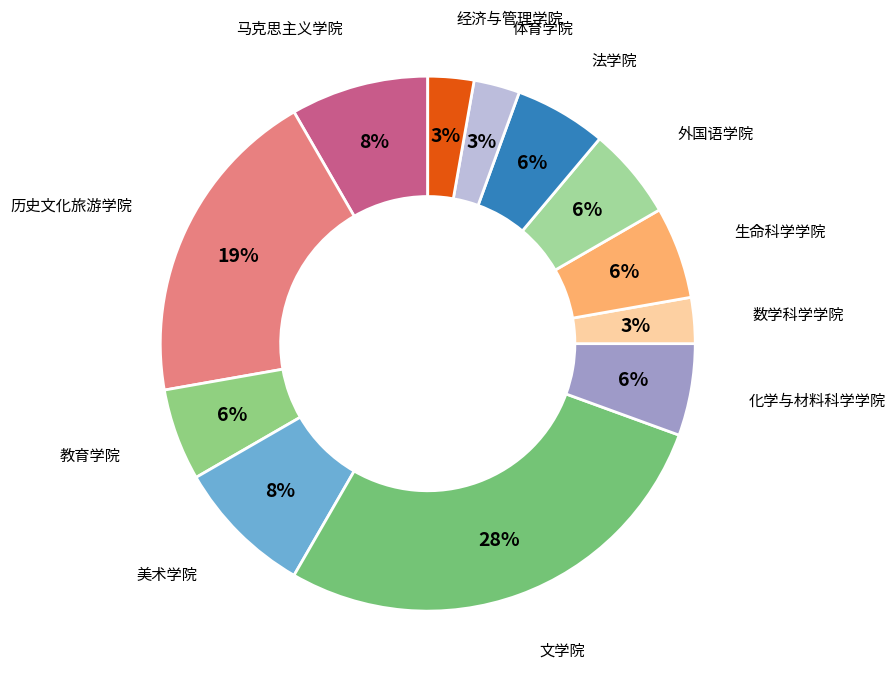

To the nearest percent, what is the difference between the largest and smallest slice percentages?

25%